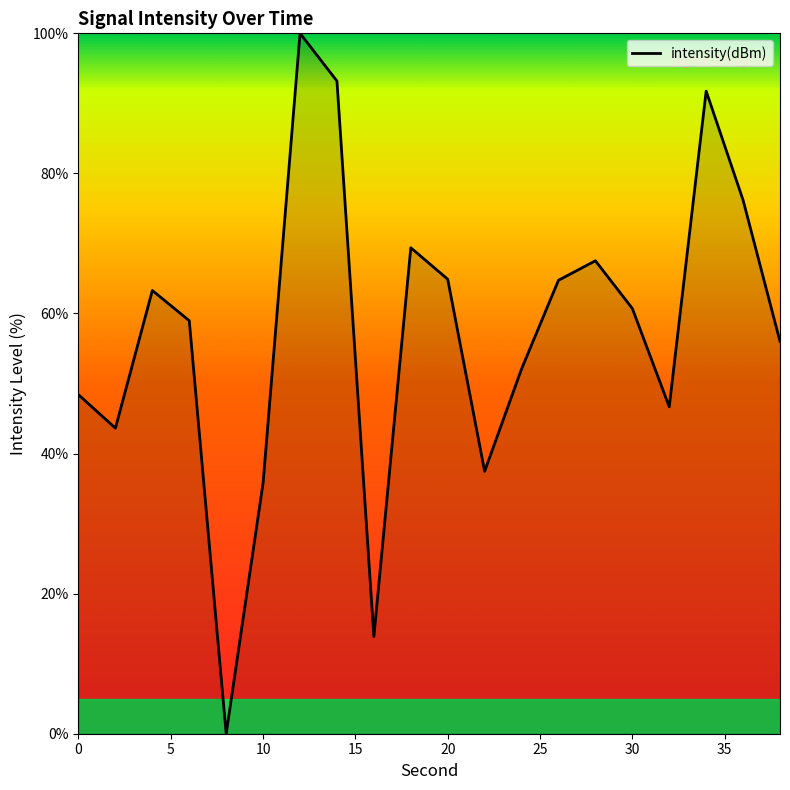

True or false: there are more than 0 points higher than both neighbors.

True